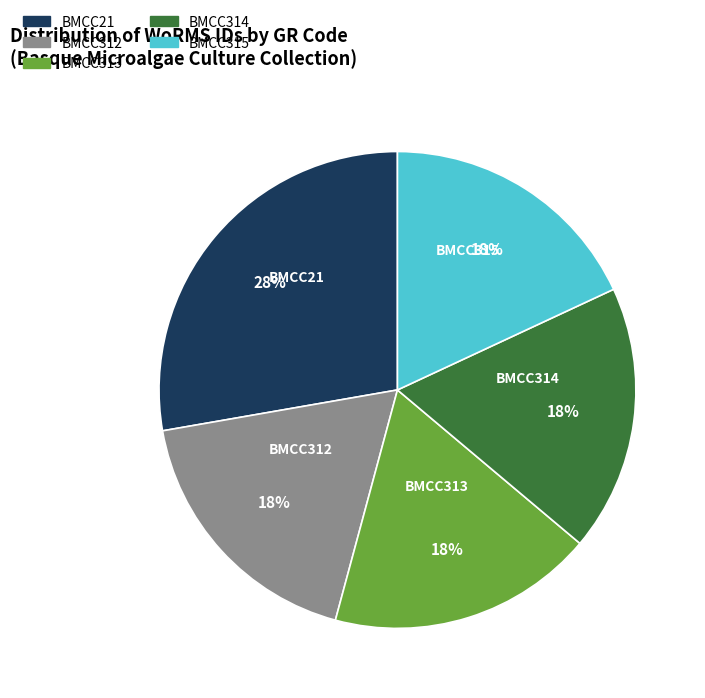

To the nearest percent, what is the combined percentage of BMCC21 and BMCC312?

46%